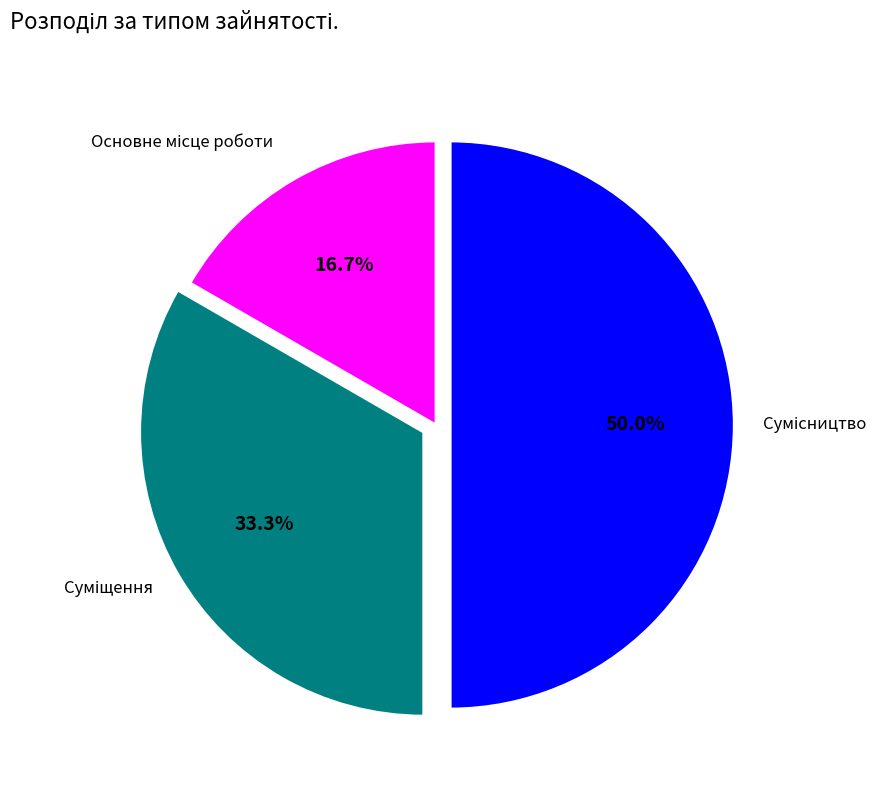

Rank the categories by value from highest to lowest.

Сумісництво, Суміщення, Основне місце роботи